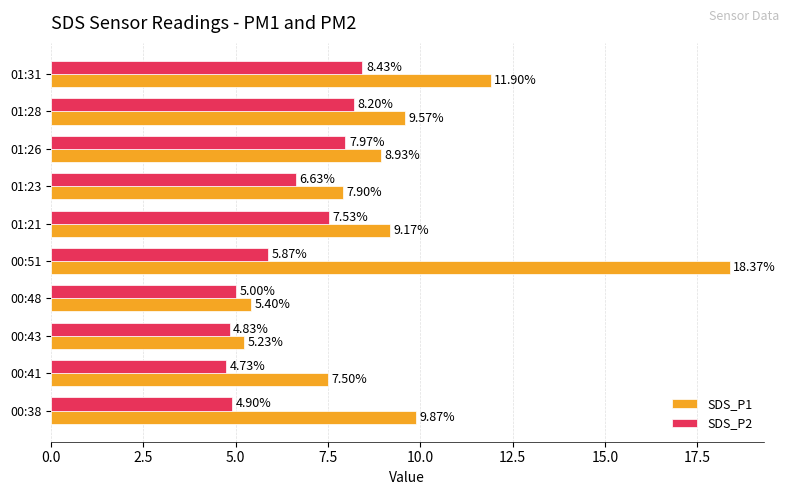

List the series in order of their peak value, highest first.

SDS_P1, SDS_P2